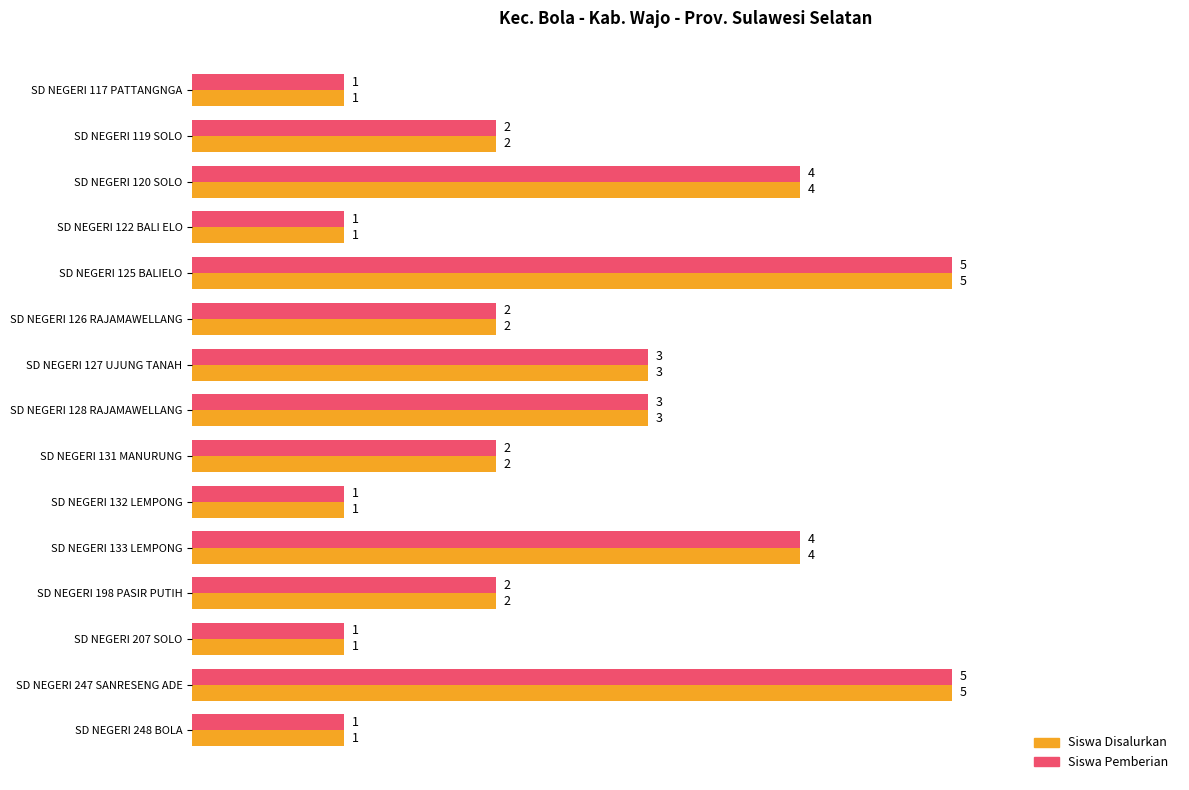

Count the Siswa Disalurkan values in the range 1 to 4.

13